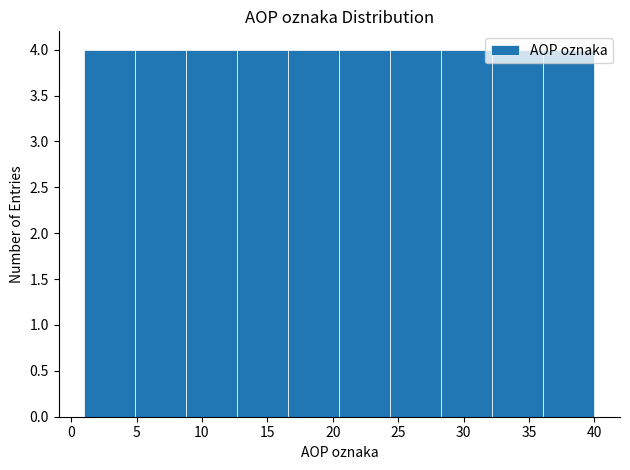

What is the height of the bar covering 1.0 to 4.9 on the x-axis? Neither the bar edges nor the heights are printed on the chart, so give them approximately, as read against the axes.

4